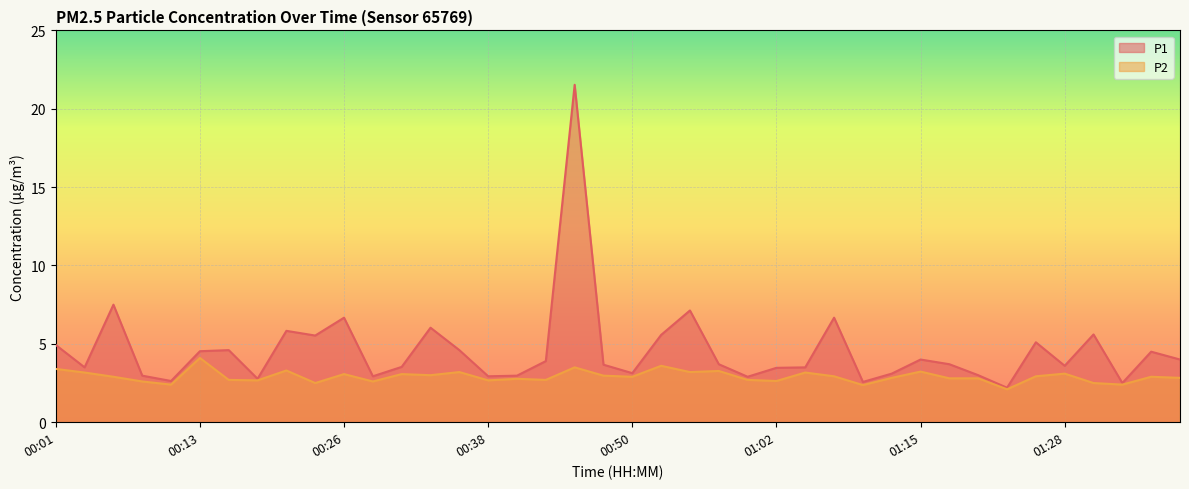

True or false: P2 and P1 cross at least once.

False